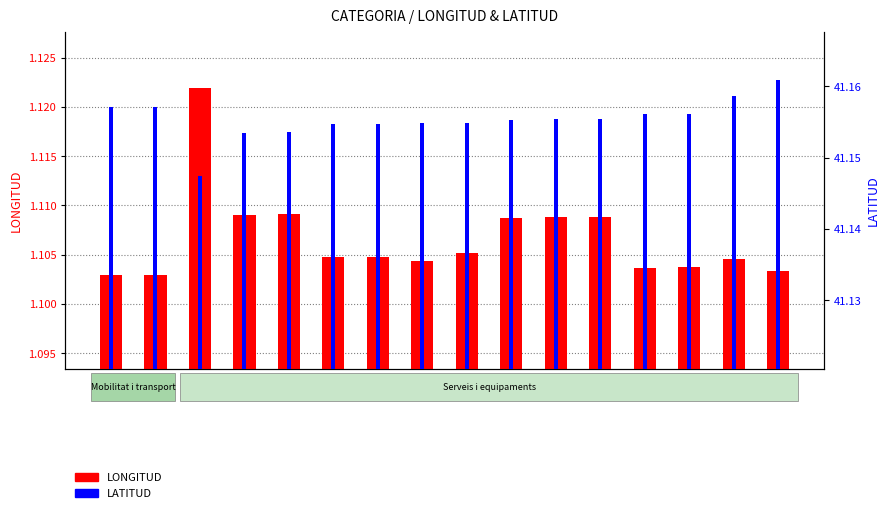

What is the sum of all LONGITUD values?

17.7